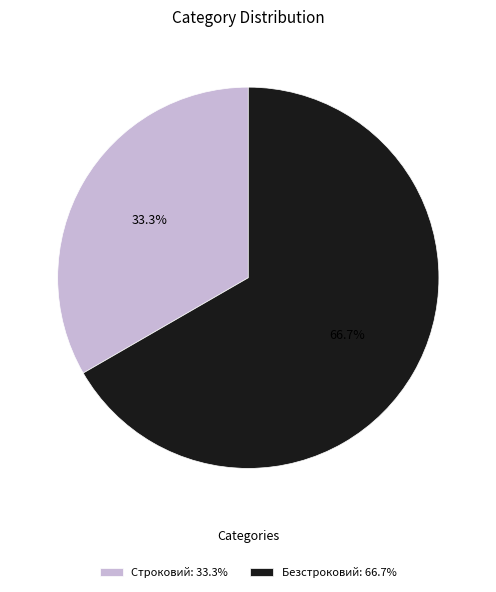

Which slice is the largest?

Безстроковий